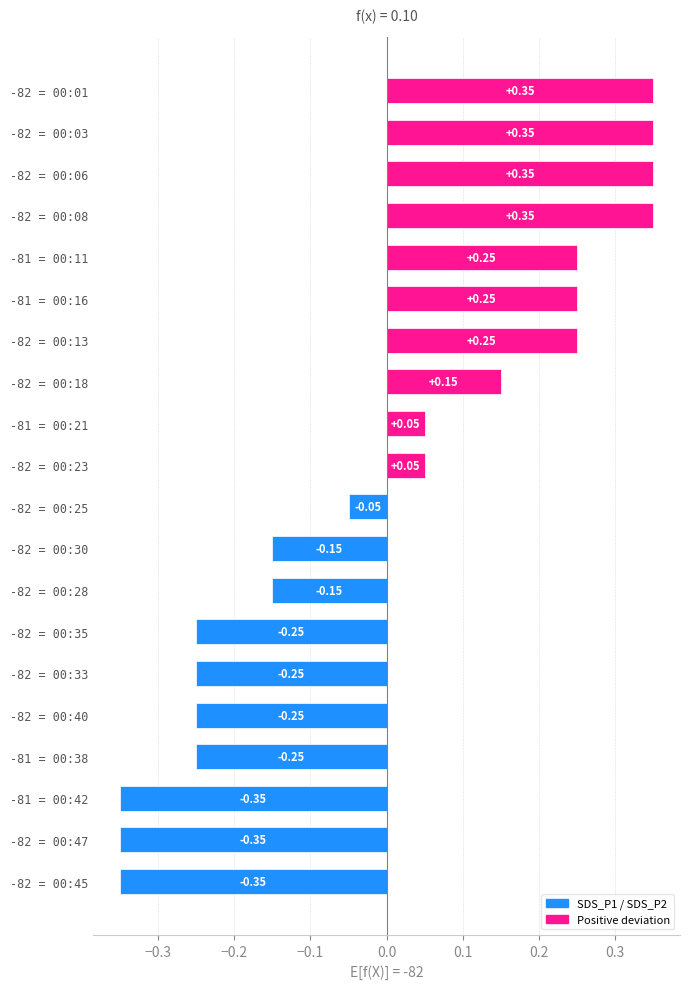

What is the difference between the maximum and minimum values?

0.7